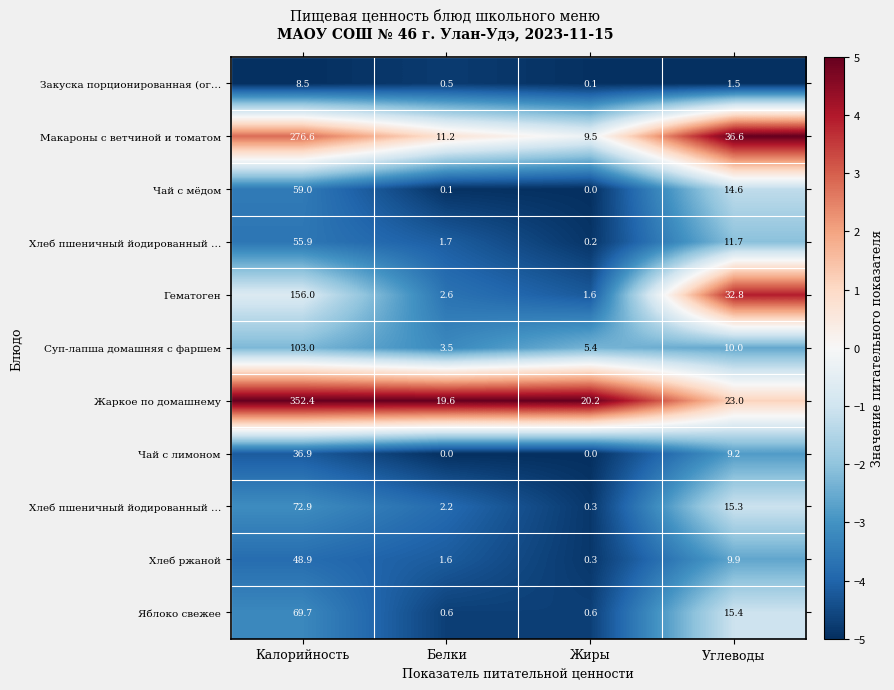

At how many categories does at least one series exceed 4?

4